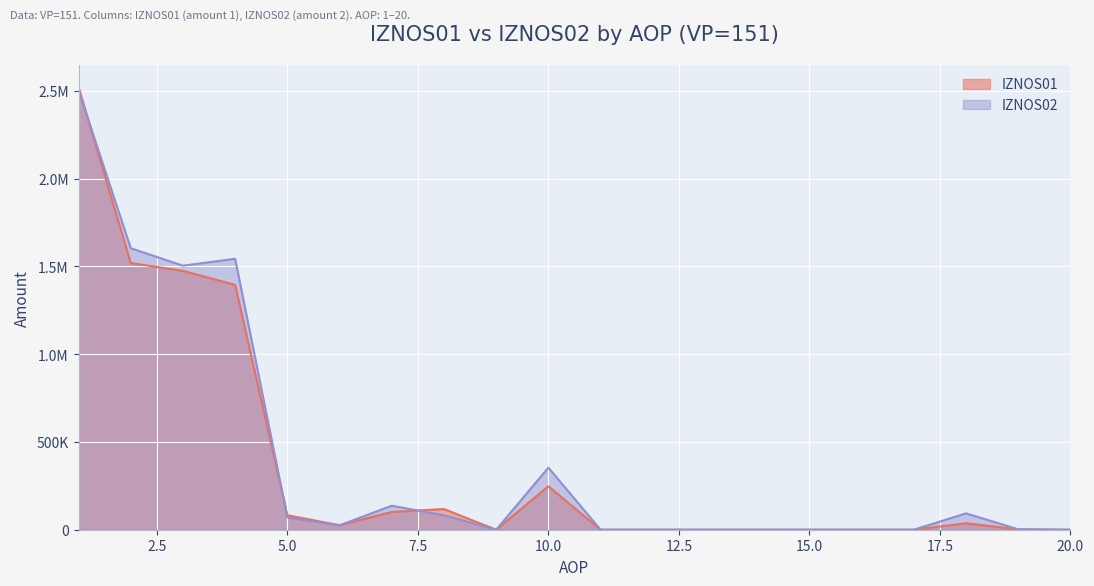

Which category has the highest value across all series?

1